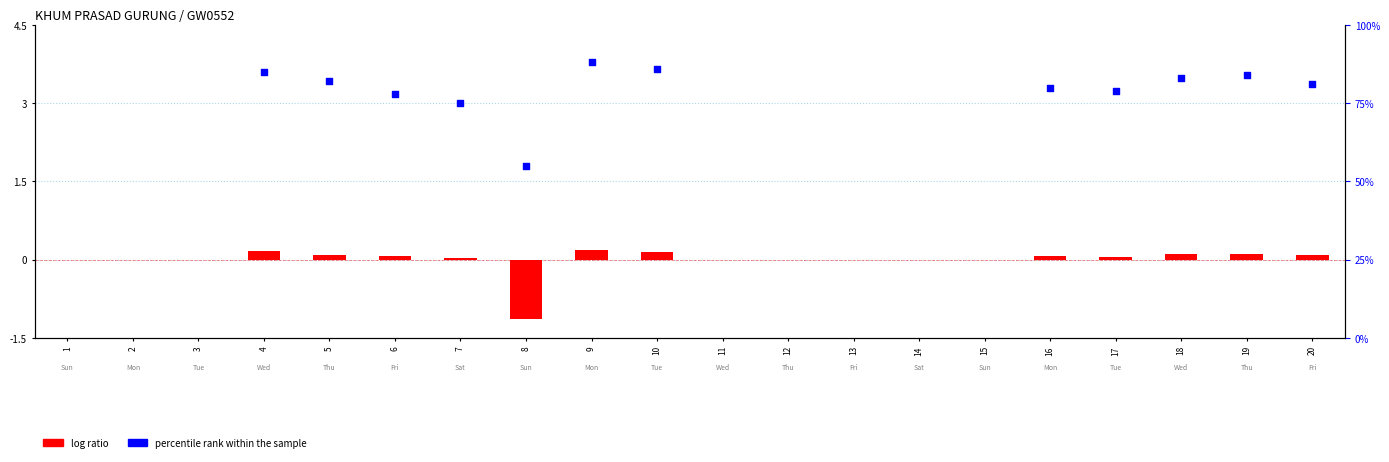

Is the value of percentile rank within the sample at 3 greater than the value of log ratio at 8?

No